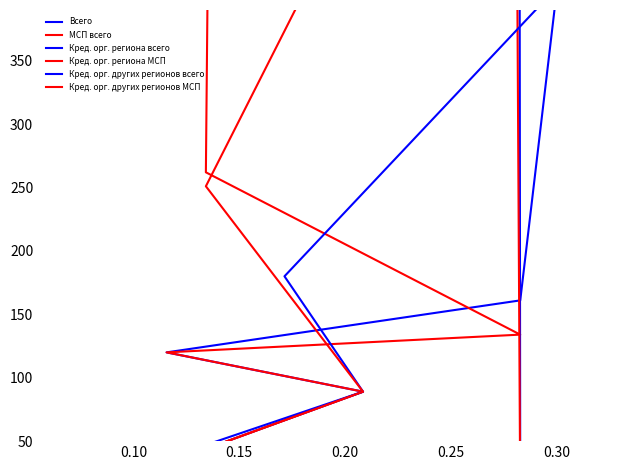

At how many categories does at least one series exceed 1629?

7